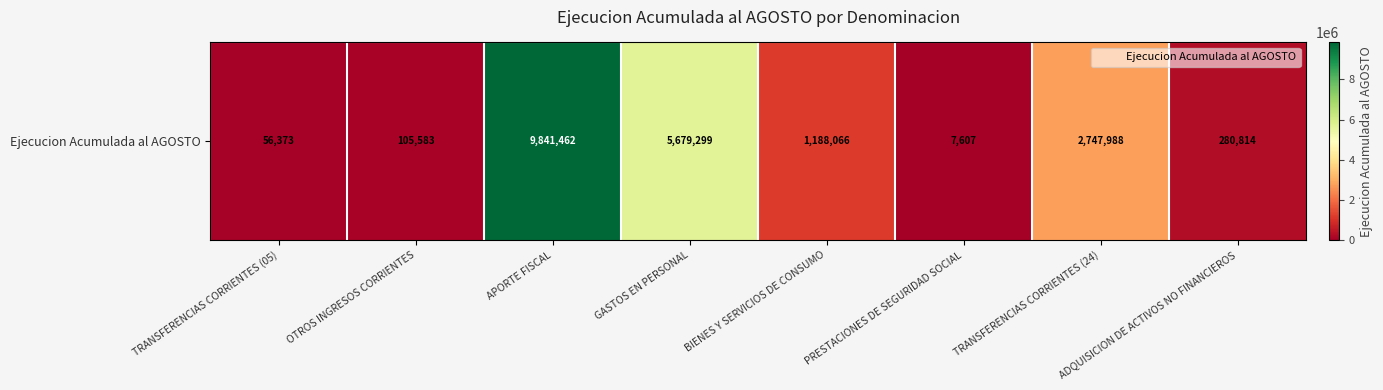

What is the difference between the values at OTROS INGRESOS CORRIENTES and TRANSFERENCIAS CORRIENTES (05)?

49210